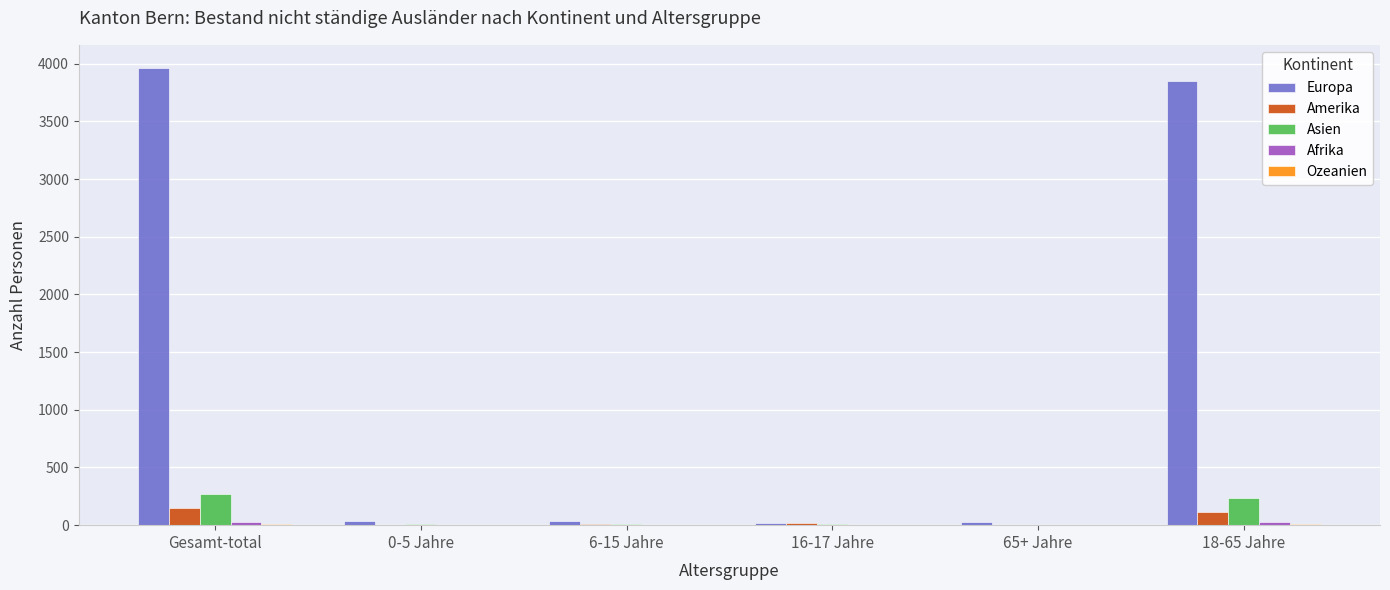

What is the total value across all series at Gesamt-total?

4432